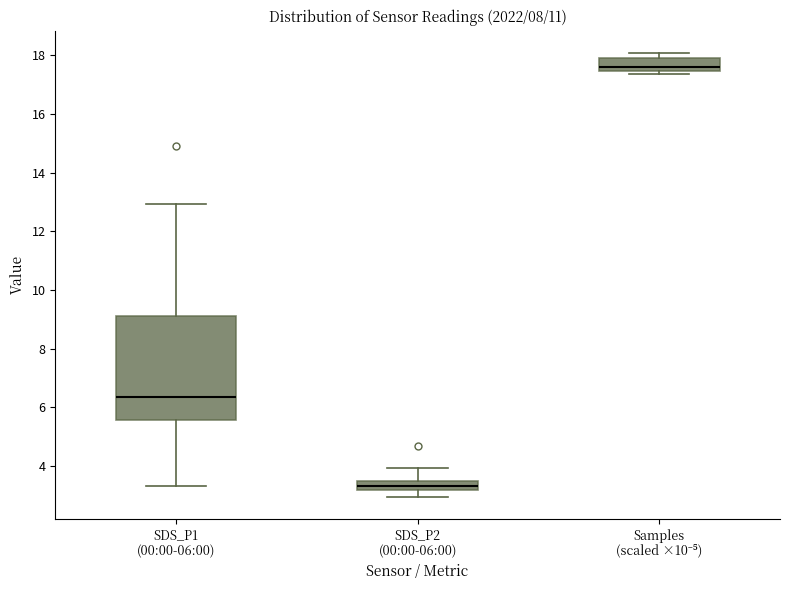

Reading left to right, transcribe this box plot: for each box, give where its median line is, the range the box spans, and where its two whiskers end, as read against the y-axis. The values are not printed on the chart, so give them approximately, as read against the axis.

SDS_P1 (00:00-06:00): median 6.4, box 5.6 to 9.2, whiskers 3.4 to 13.0
SDS_P2 (00:00-06:00): median 3.4, box 3.2 to 3.6, whiskers 3.0 to 4.0
Samples (scaled ×10⁻⁵): median 17.6, box 17.4 to 17.8, whiskers 17.4 (just below the box's lower edge) to 18.0